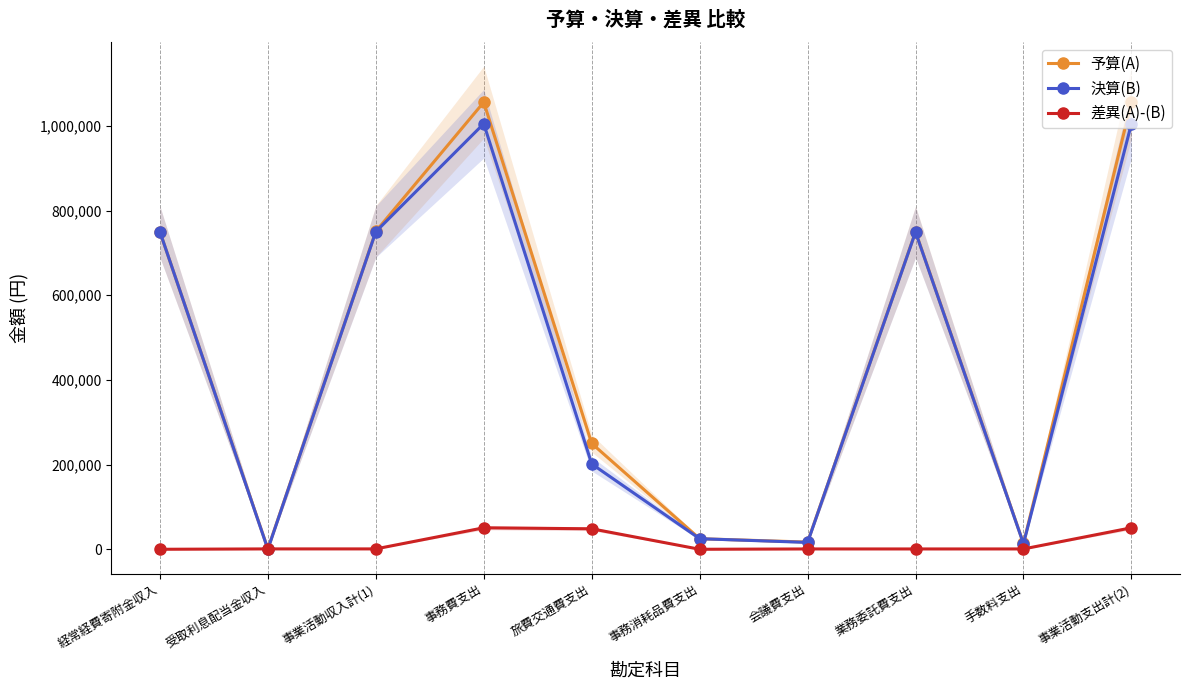

Read the 差異(A)-(B) value at 会議費支出.

800